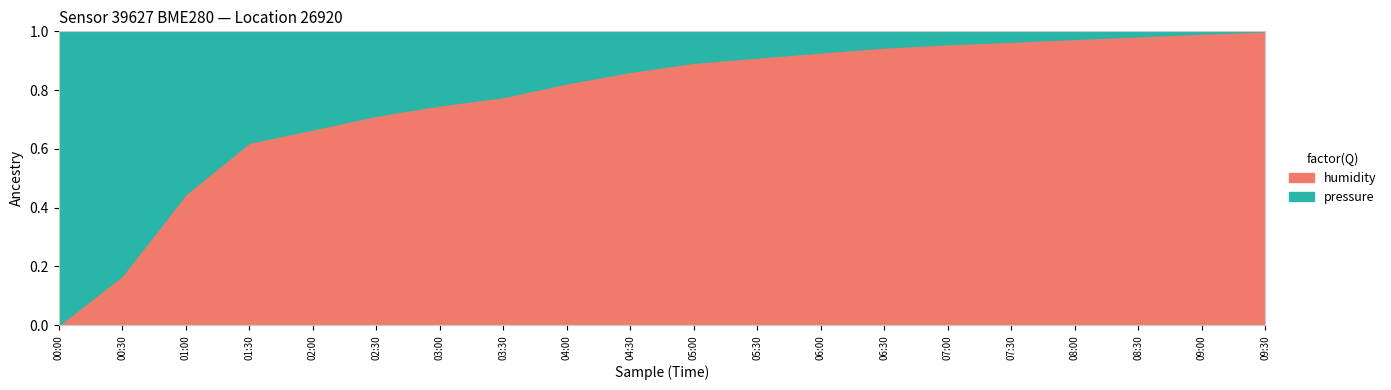

At which label does humidity reach its minimum?

00:00